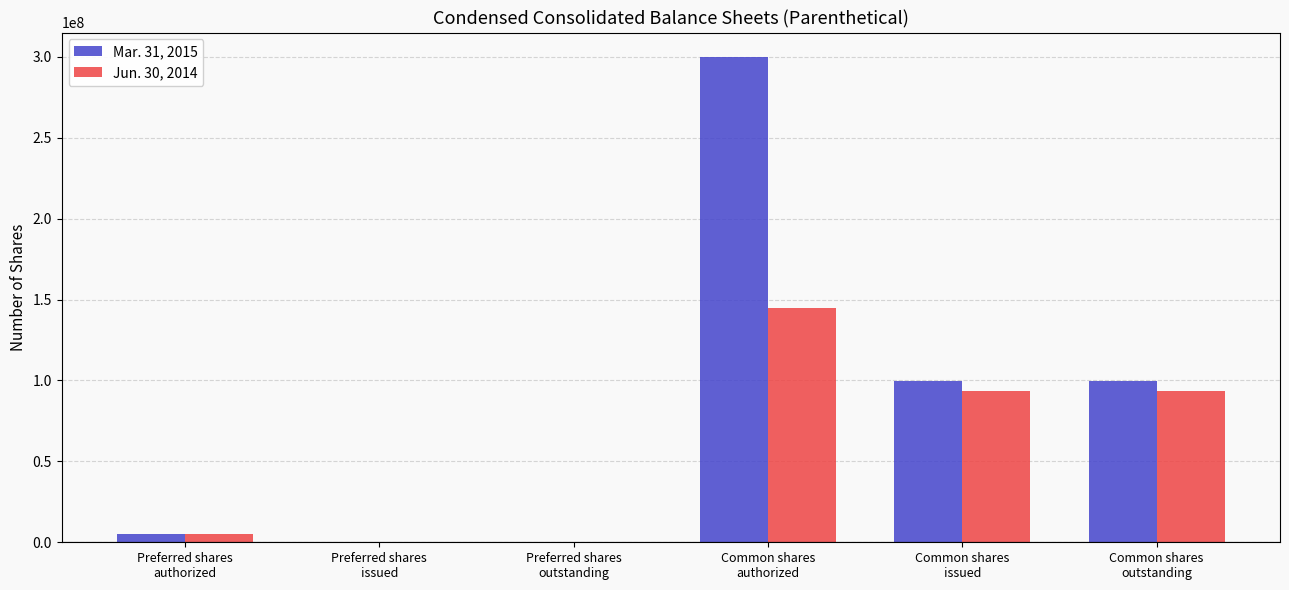

How many groups of bars are there?

6